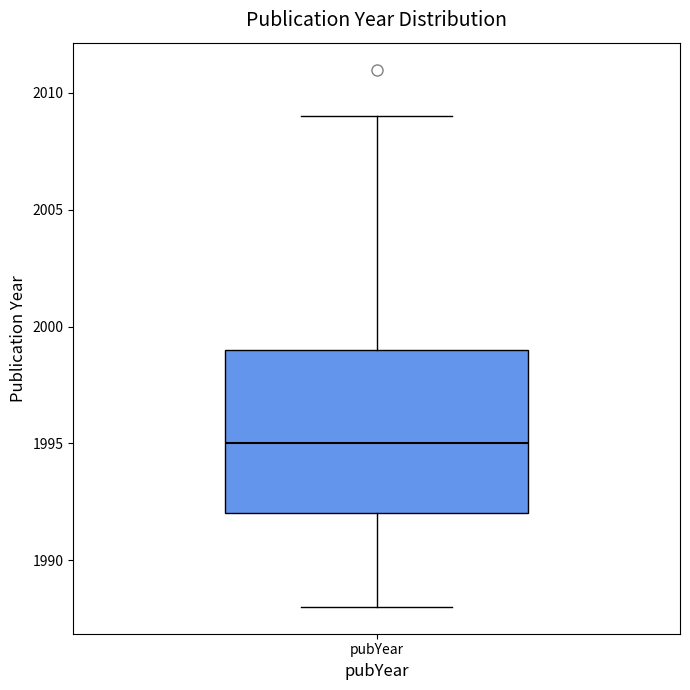

Where does the median line of the box for pubYear sit on the y-axis? The values are not printed on the chart, so give them approximately, as read against the axis.

1995